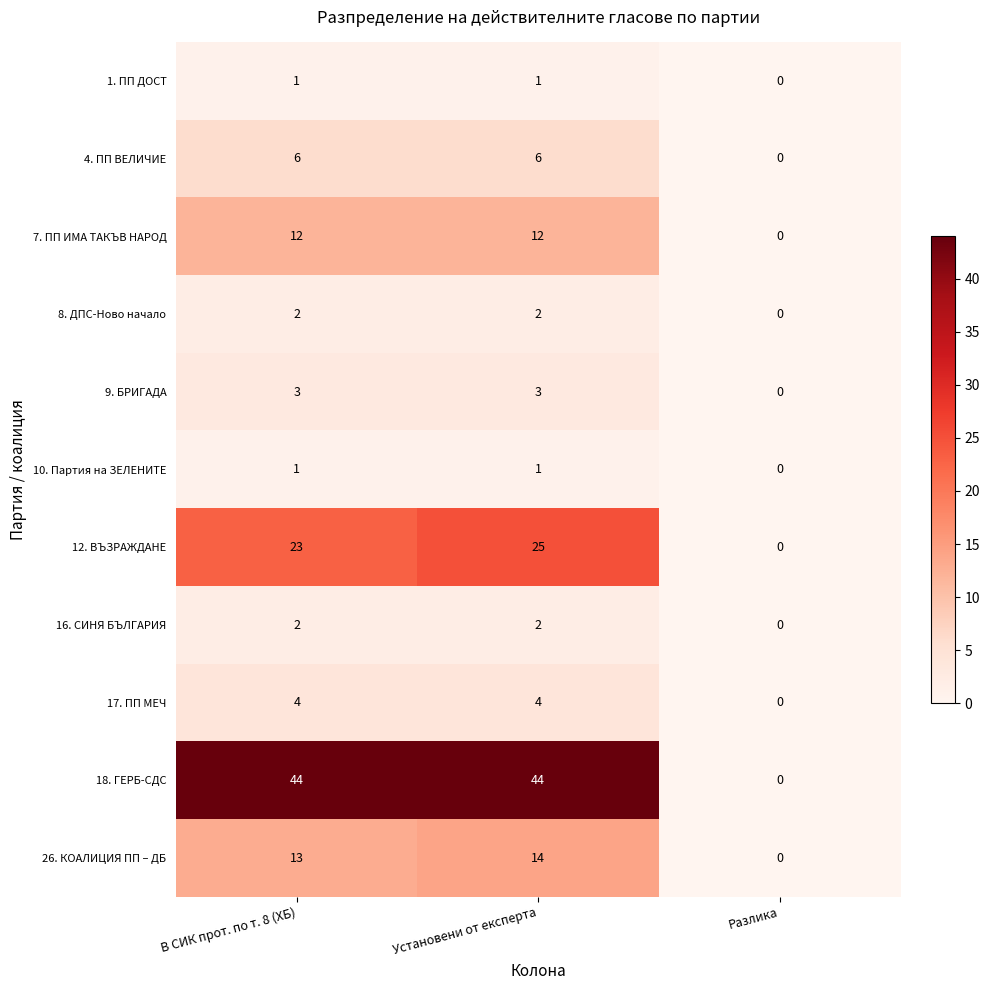

What is the difference between the maximum and minimum values in the 7. ПП ИМА ТАКЪВ НАРОД series?

12